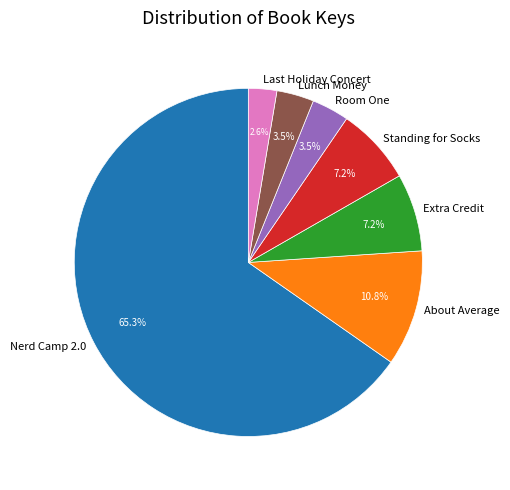

Is there a majority slice in this chart?

Yes